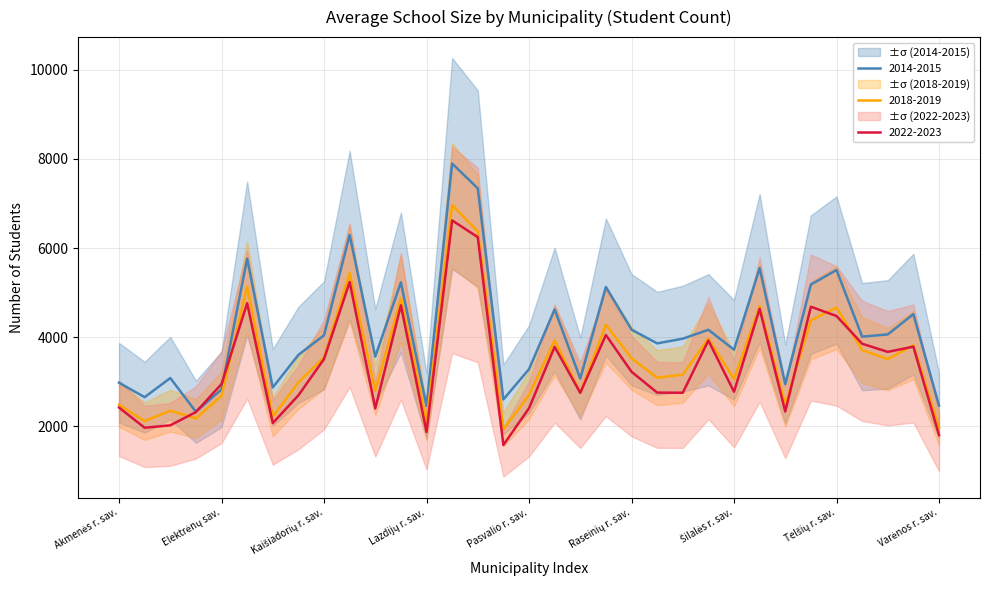

In 2018-2019 students, how many points are higher than both neighbors (excluding endpoints)?

10